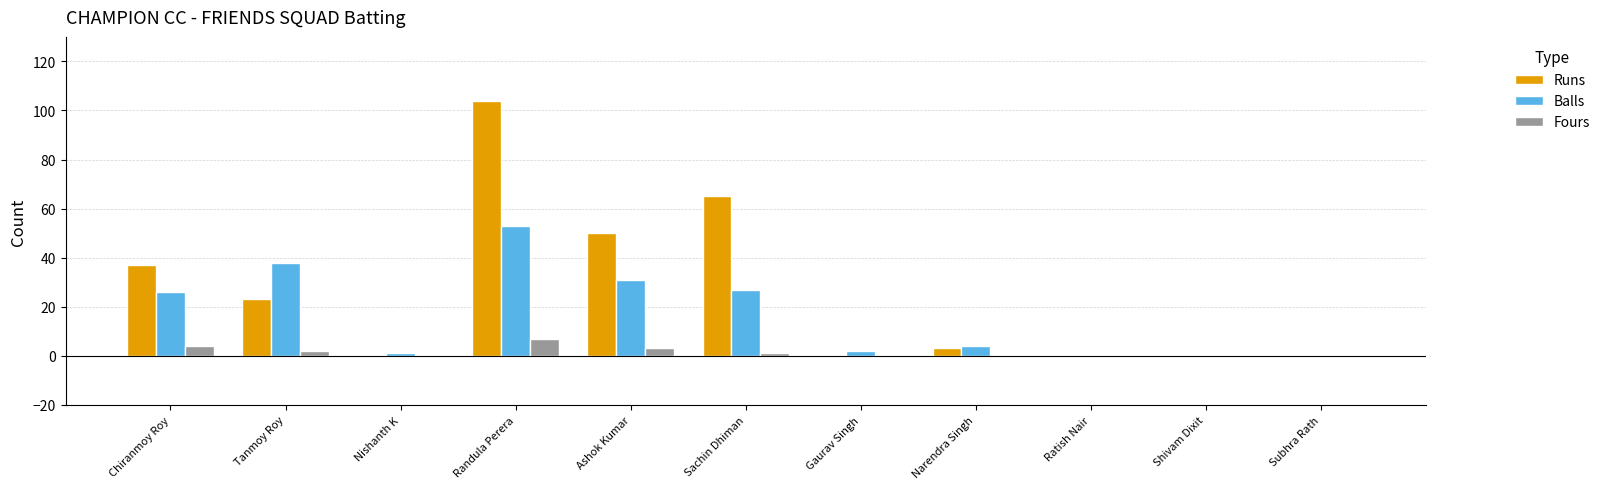

Is it true that Fours equals 0 at Subhra Rath?

True